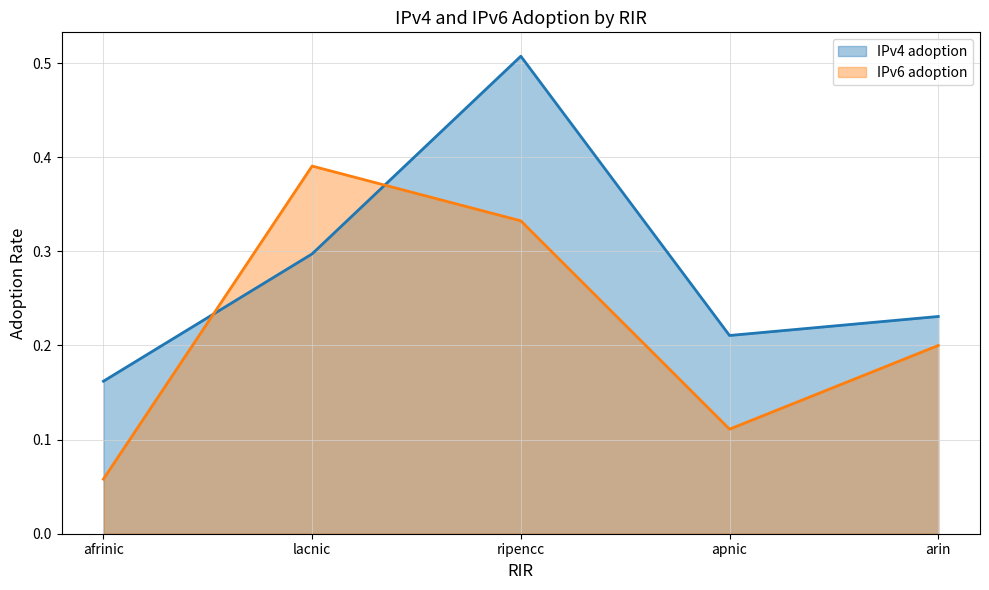

Where is IPv6 adoption nearest to the value 0?

afrinic